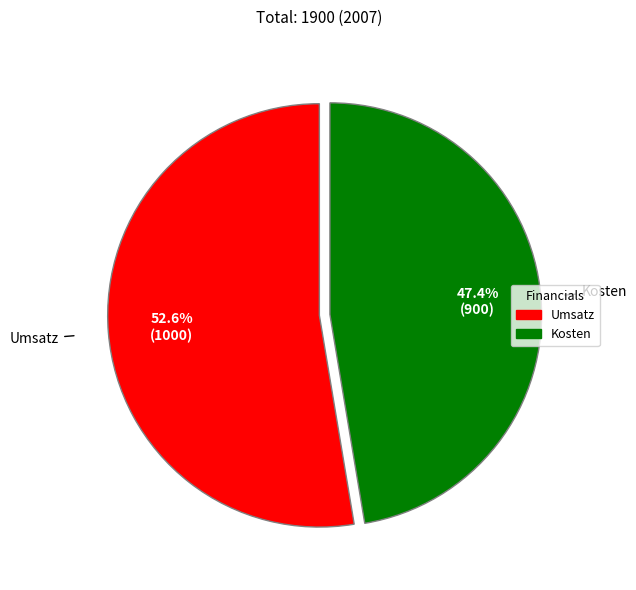

Which has a higher value, Kosten or Umsatz?

Umsatz